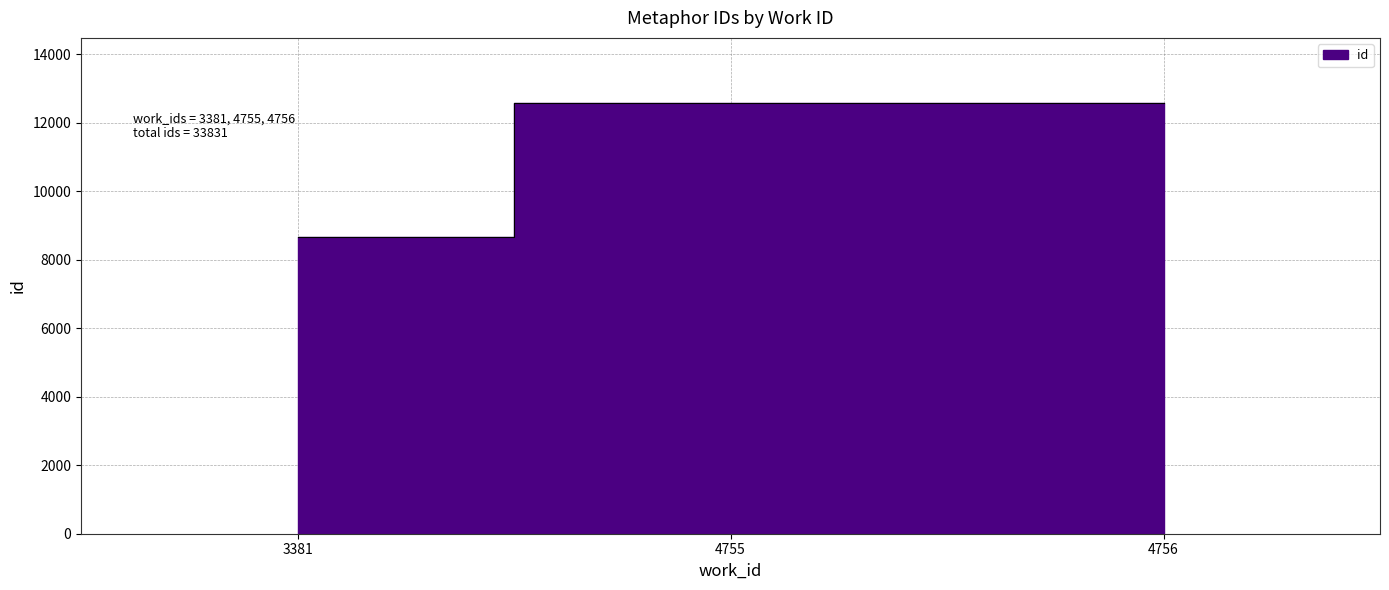

The chart shows a value of 4365 at 3381. True or false?

False